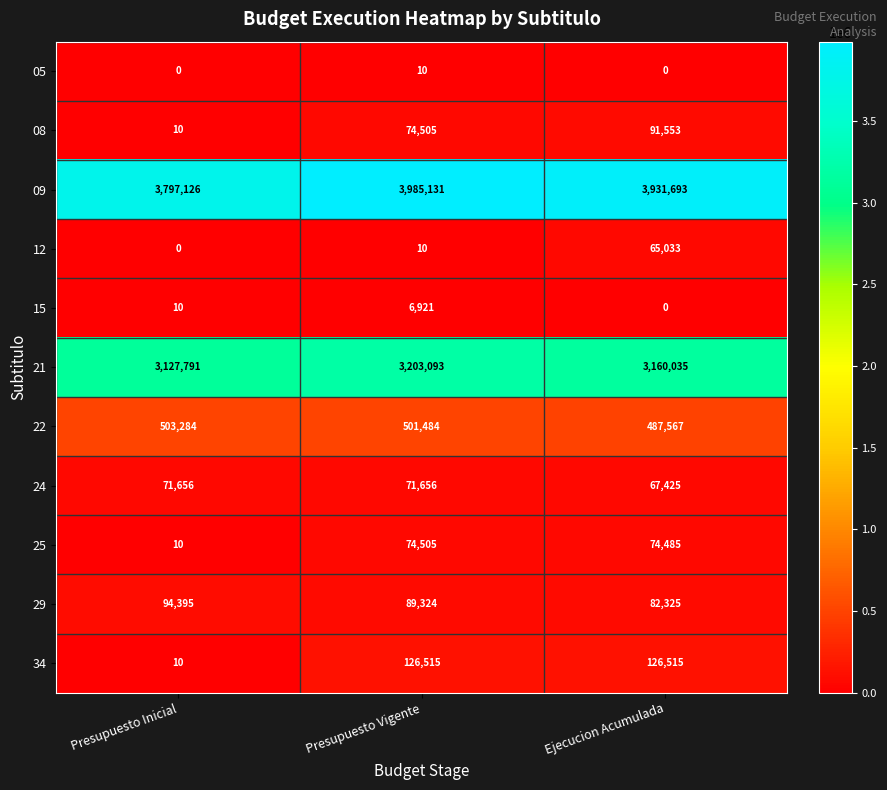

How many categories are shown in the chart?

3